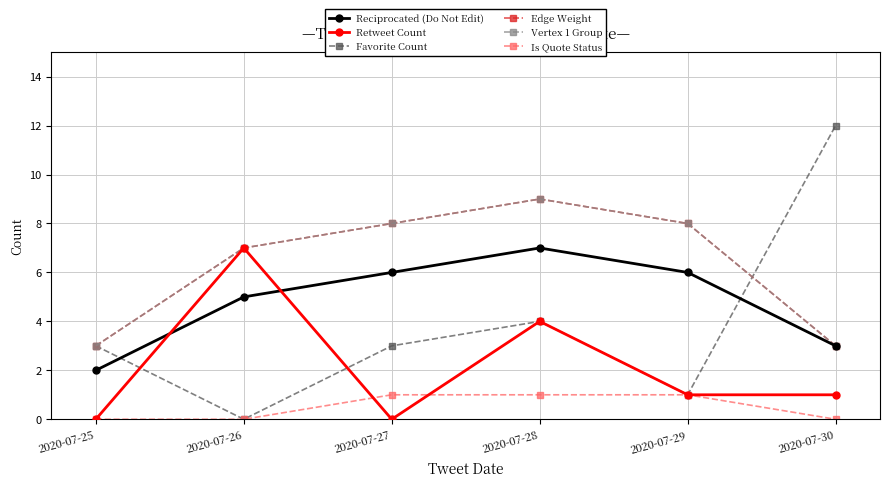

Rank the categories by Reciprocated (Do Not Edit) value from lowest to highest.

2020-07-25, 2020-07-30, 2020-07-26, 2020-07-27, 2020-07-29, 2020-07-28